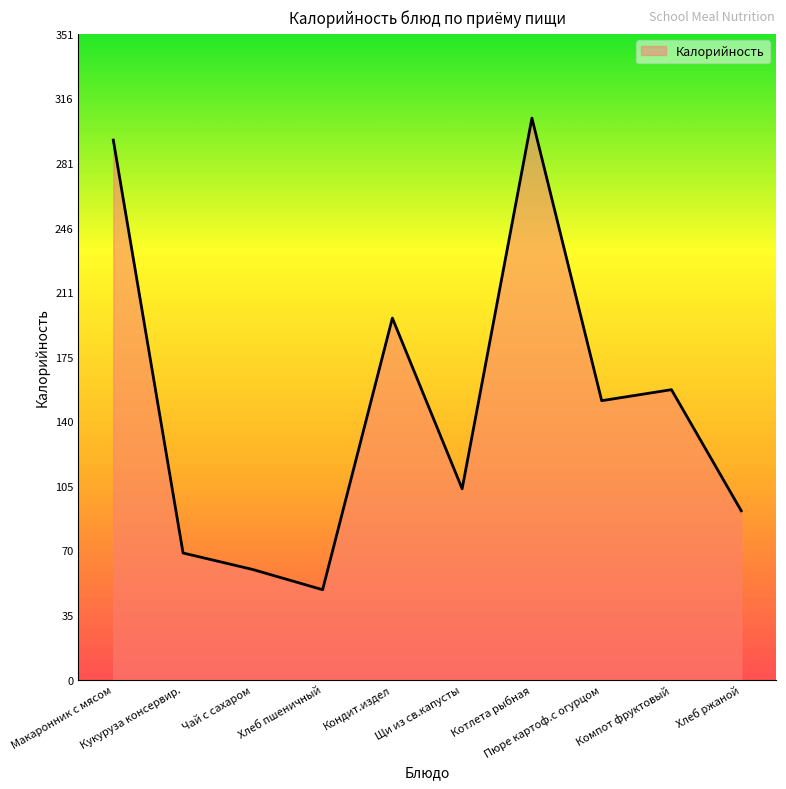

List the labels in order of value, largest first.

Котлета рыбная, Макаронник с мясом, Кондит.издел, Компот фруктовый, Пюре картоф.с огурцом, Щи из св.капусты, Хлеб ржаной, Кукуруза консервир., Чай с сахаром, Хлеб пшеничный